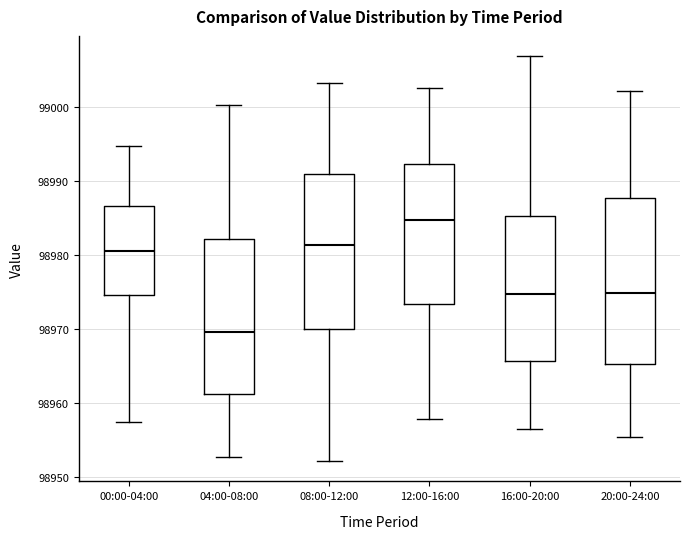

Which box's median line is the lowest?

04:00-08:00